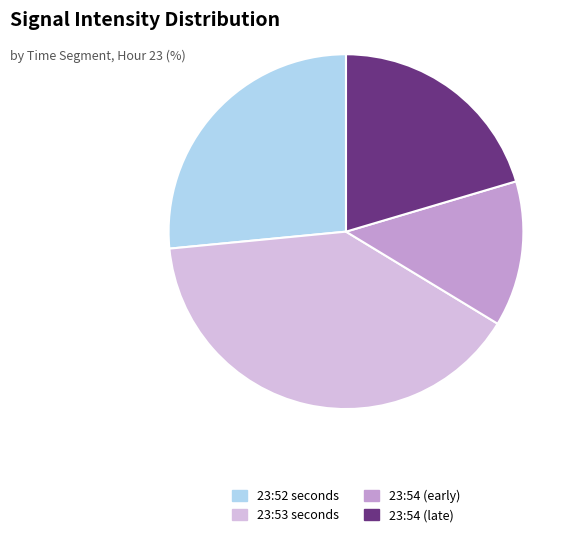

Is there any slice that represents more than half of the pie?

No